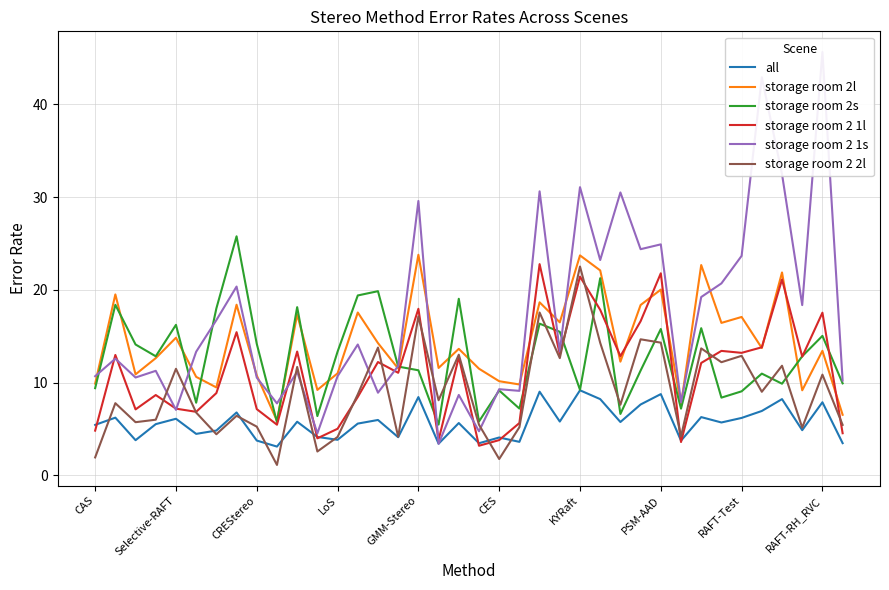

Reading left to right, list all the values displayed in this chart.

all: 5.4	6.2	3.8	5.5	6.1	4.5	4.8	6.8	3.8	3.1	5.8	4.1	3.8	5.6	6.0	4.1	8.4	3.4	5.6	3.5	4.1	3.6	9.0	5.8	9.2	8.2	5.8	7.6	8.8	3.7	6.3	5.7	6.2	6.9	8.2	4.9	7.9	3.5
storage room 2l: 9.9	19.5	10.9	12.6	14.8	10.6	9.5	18.4	10.8	5.9	17.4	9.2	11.0	17.6	14.3	11.5	23.8	11.6	13.6	11.5	10.2	9.8	18.7	16.5	23.7	22.1	12.3	18.4	20.0	7.6	22.7	16.4	17.1	13.7	21.9	9.2	13.4	6.5
storage room 2s: 9.4	18.4	14.1	12.8	16.2	7.8	18.0	25.8	14.2	5.7	18.1	6.4	13.3	19.4	19.9	11.7	11.3	5.5	19.0	5.8	9.2	7.2	16.4	15.5	9.2	21.3	6.6	11.3	15.8	7.2	15.9	8.4	9.1	11.0	9.9	12.8	15.0	9.9
storage room 2 1l: 4.8	13.0	7.1	8.7	7.2	6.8	8.9	15.4	7.1	5.5	13.3	4.0	5.0	8.4	12.2	11.1	18.0	3.8	12.8	3.2	3.8	5.6	22.8	13.1	21.4	17.9	12.8	16.6	21.8	3.6	12.1	13.4	13.2	13.8	21.1	12.8	17.5	4.5
storage room 2 1s: 10.7	12.6	10.6	11.3	7.1	13.3	16.7	20.4	10.5	7.8	11.2	4.5	10.7	14.1	8.9	11.8	29.6	3.4	8.7	4.8	9.3	9.1	30.6	13.3	31.1	23.2	30.5	24.4	24.9	7.9	19.2	20.7	23.7	42.9	32.5	18.4	45.7	10.2
storage room 2 2l: 1.9	7.8	5.7	6.0	11.5	6.8	4.4	6.4	5.2	1.1	11.7	2.6	4.1	8.7	13.8	4.2	17.1	8.1	13.0	5.5	1.8	5.2	17.6	12.6	22.5	14.3	7.6	14.7	14.3	4.2	13.7	12.2	12.9	9.0	11.8	5.1	10.9	5.4